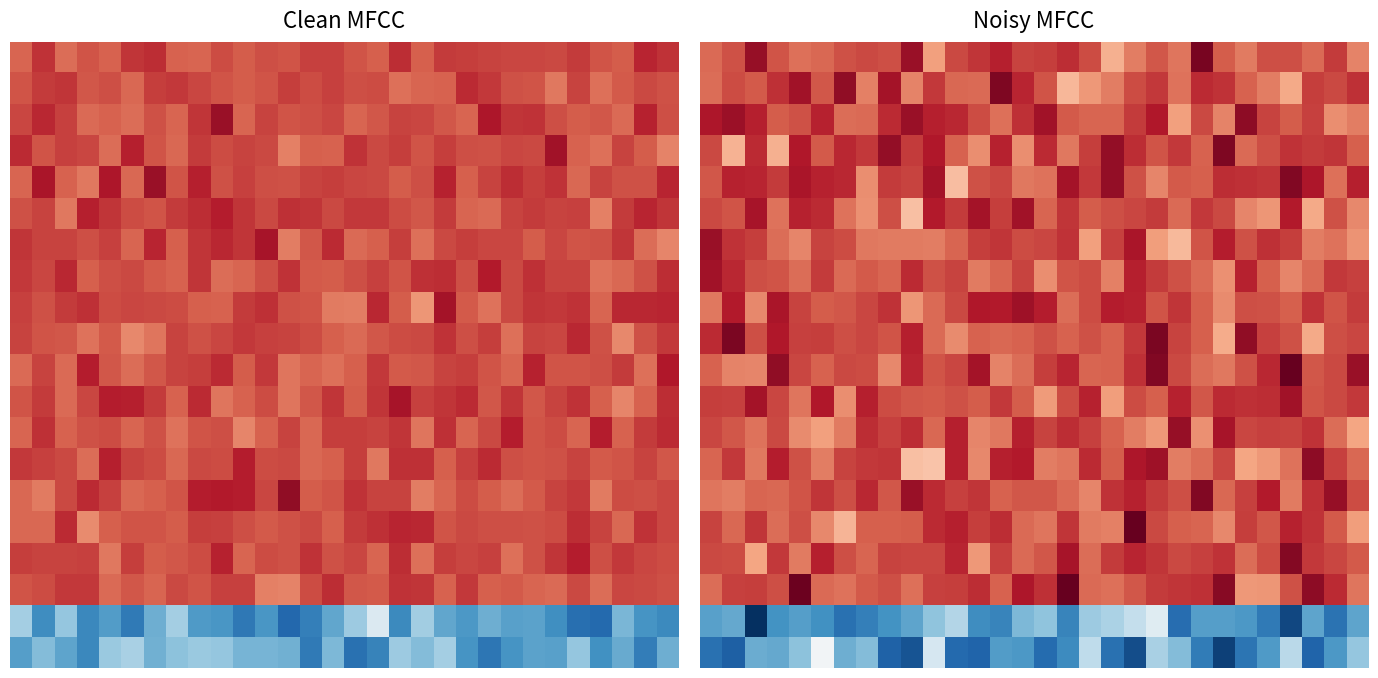

Which category has the highest value across all series?

19